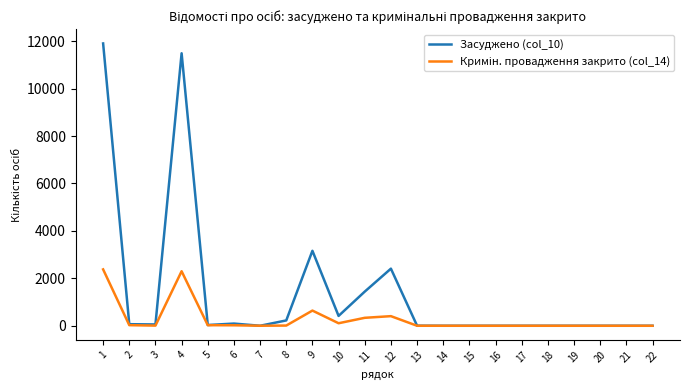

Which series changed the most between 1 and 19?

Засуджено (col_10)